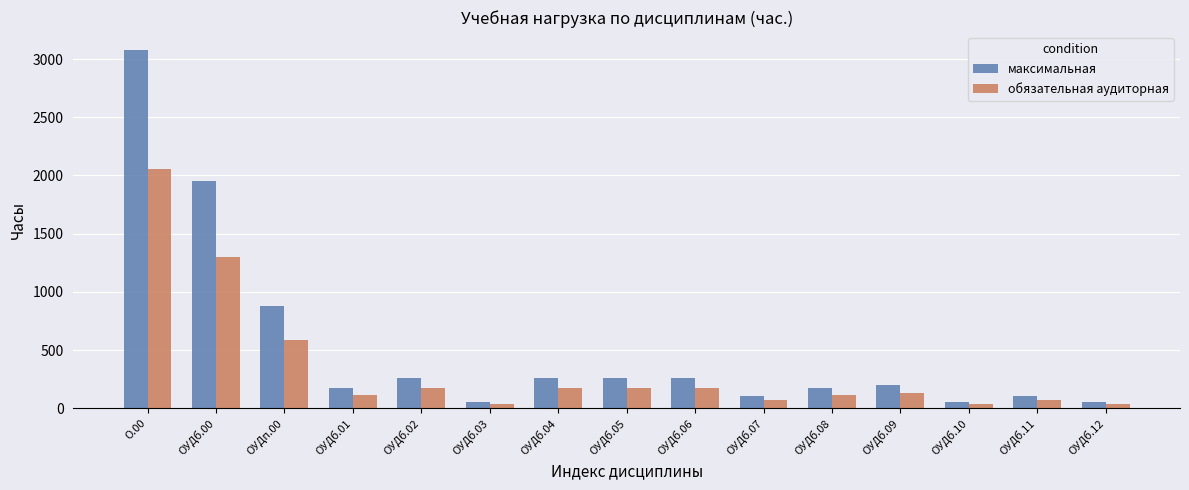

At which category is the sum across all series the highest?

О.00